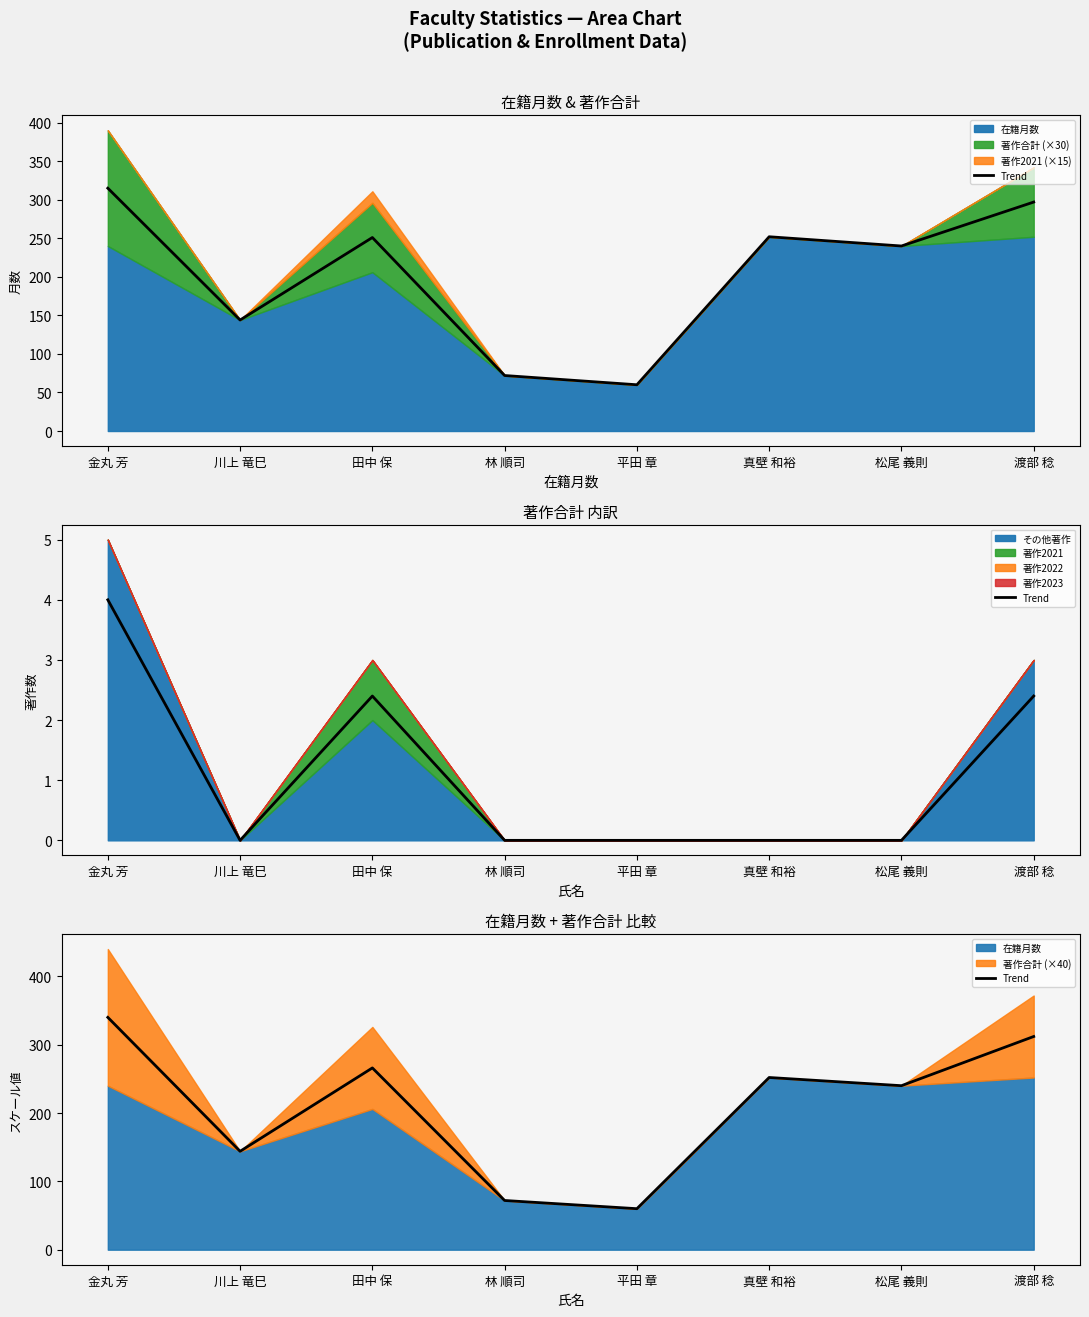

List the labels in order of value, largest first.

金丸 芳, 渡部 稔, 田中 保, 真壁 和裕, 松尾 義則, 川上 竜巳, 林 順司, 平田 章